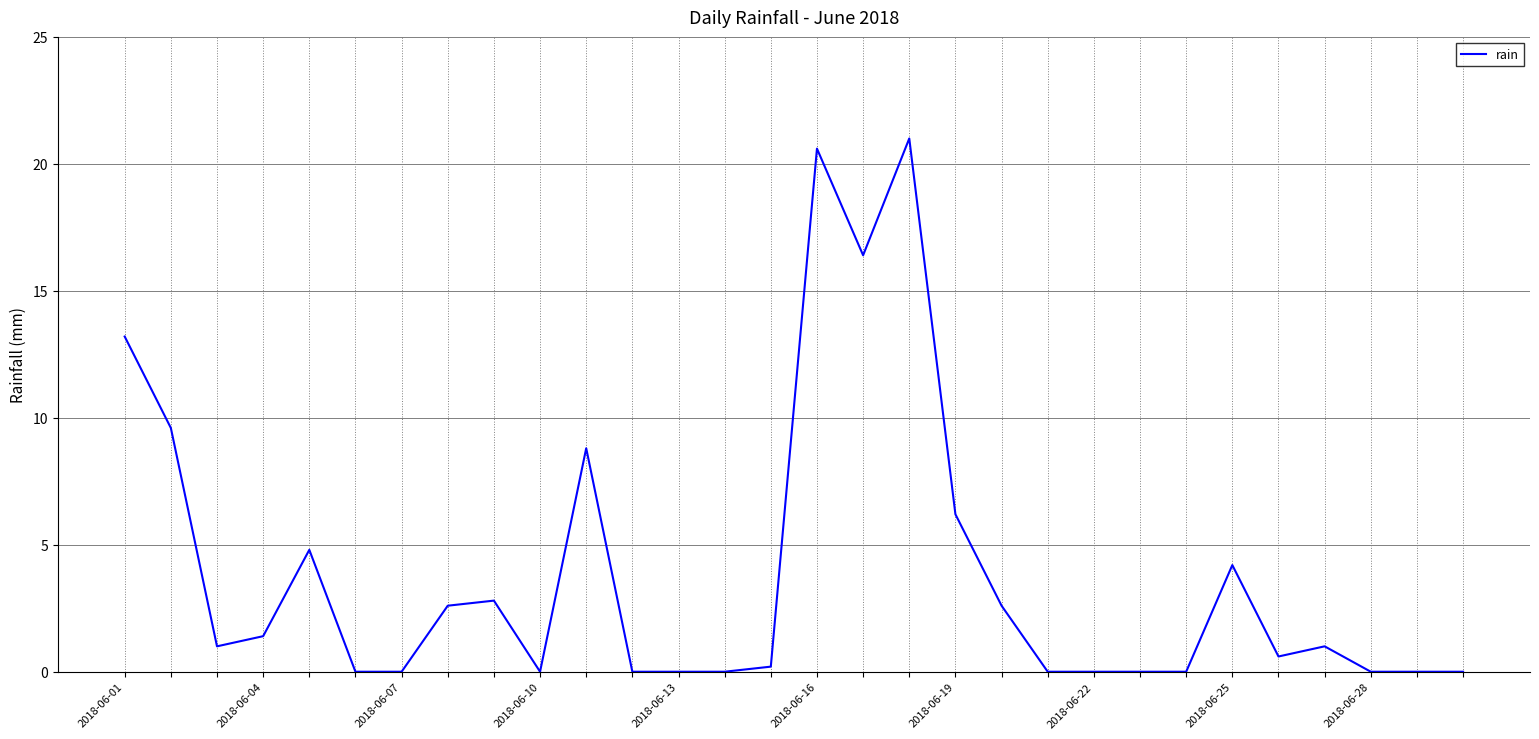

Does the chart have visible grid lines?

Yes